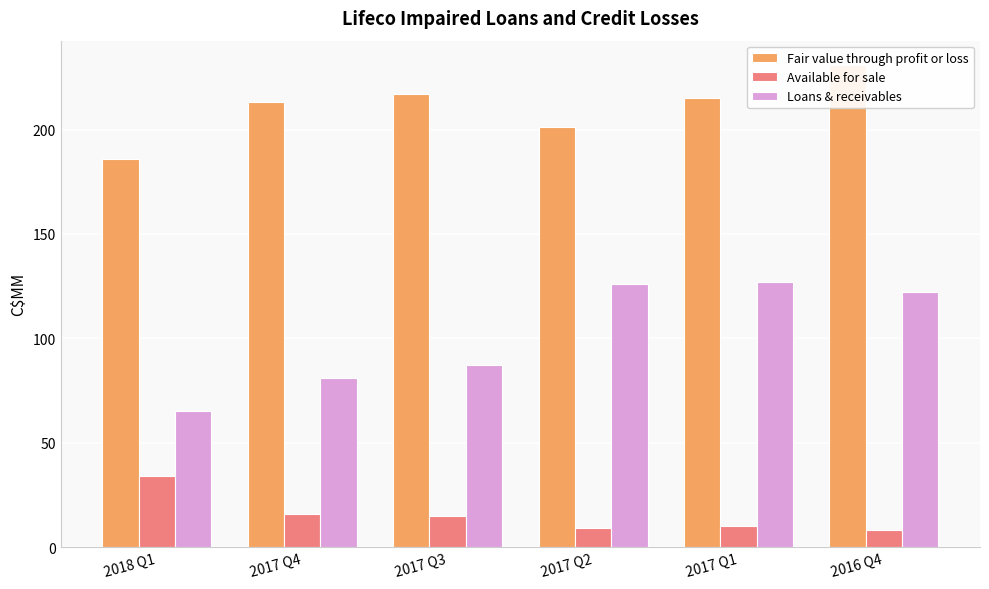

What is the label of the 2nd bar from the right?

2017 Q1